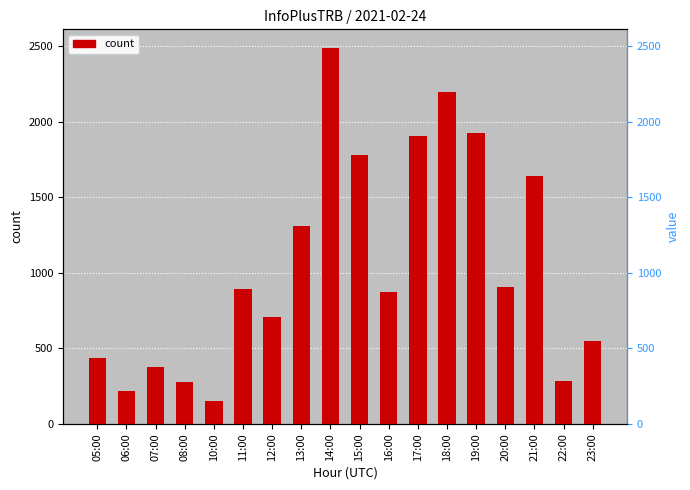

What is the sum of the values at 05:00 and 07:00?

811